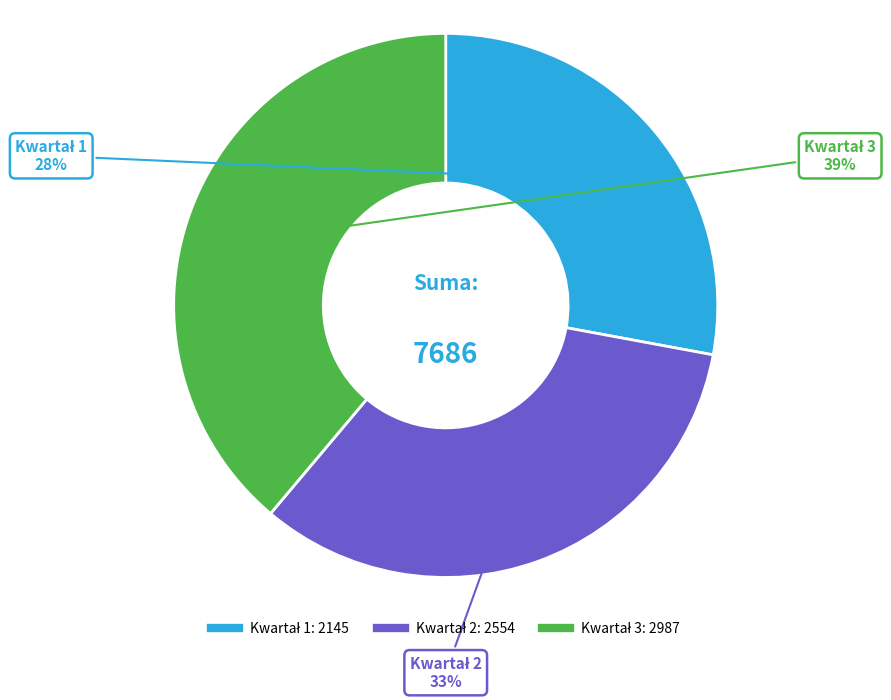

To the nearest percent, what is the average slice percentage?

33%